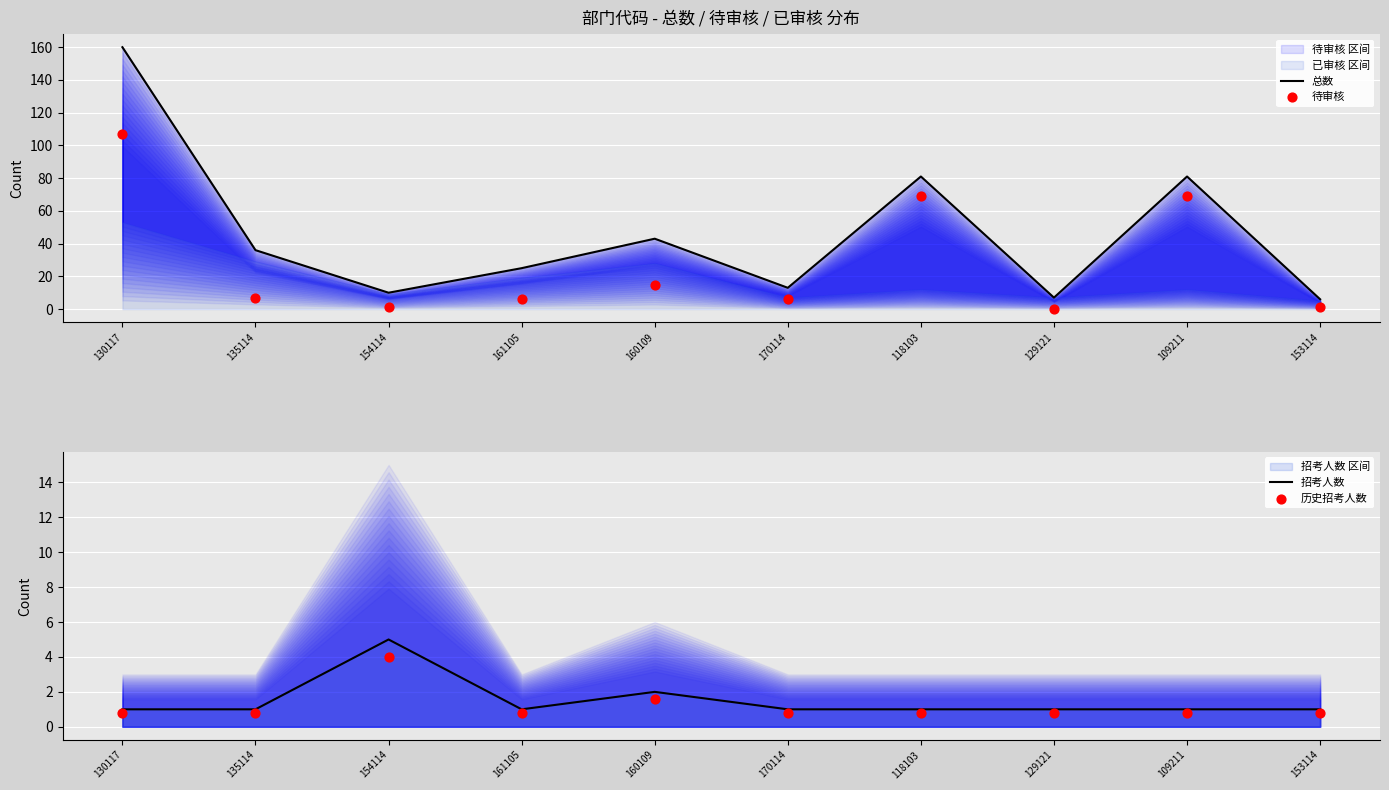

Is the value of 总数 at 160109 greater than the value of 招考人数 at 154114?

Yes